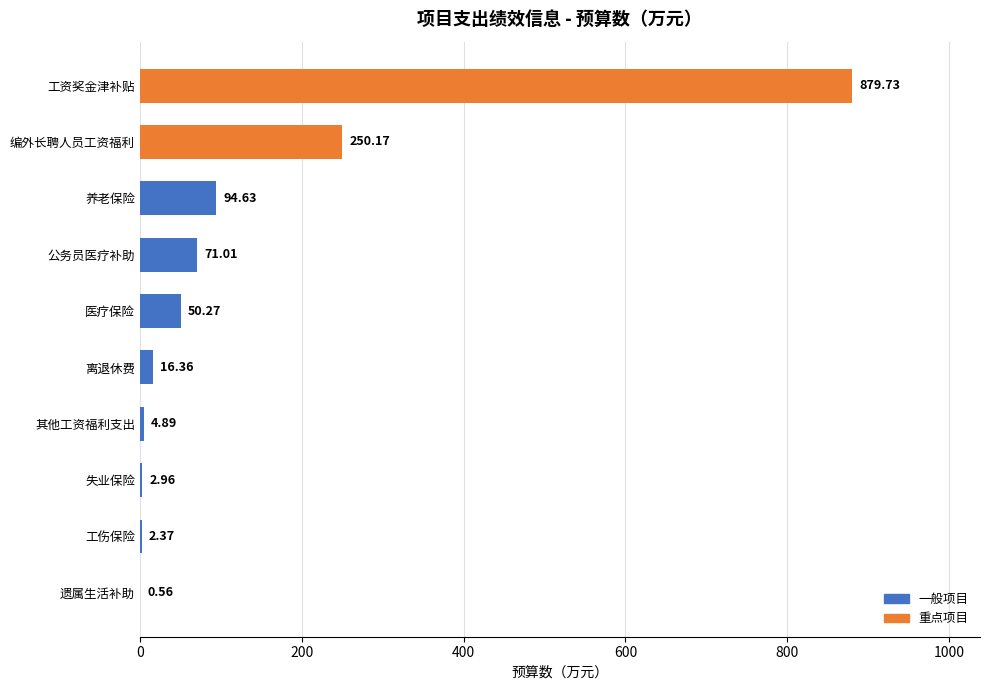

Between 公务员医疗补助 and 离退休费, which is larger?

公务员医疗补助